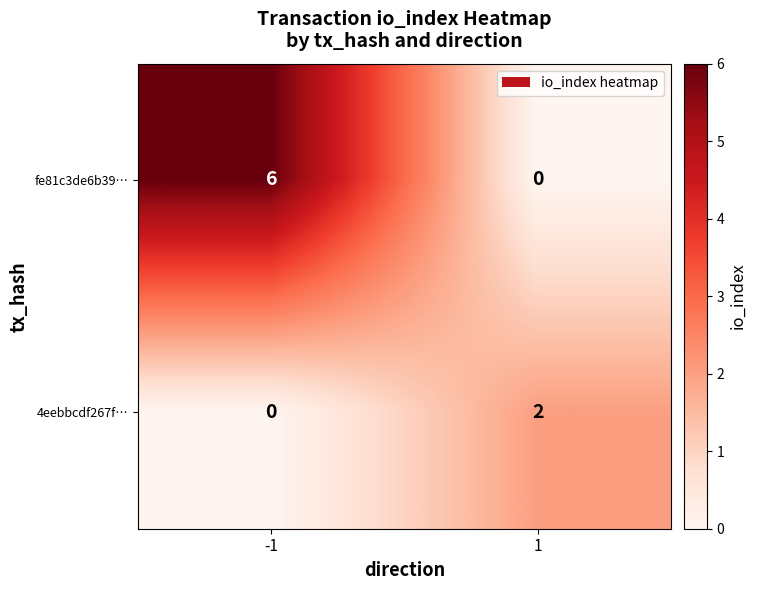

List the series in order of their overall mean, lowest first.

4eebbcdf267f…, fe81c3de6b39…